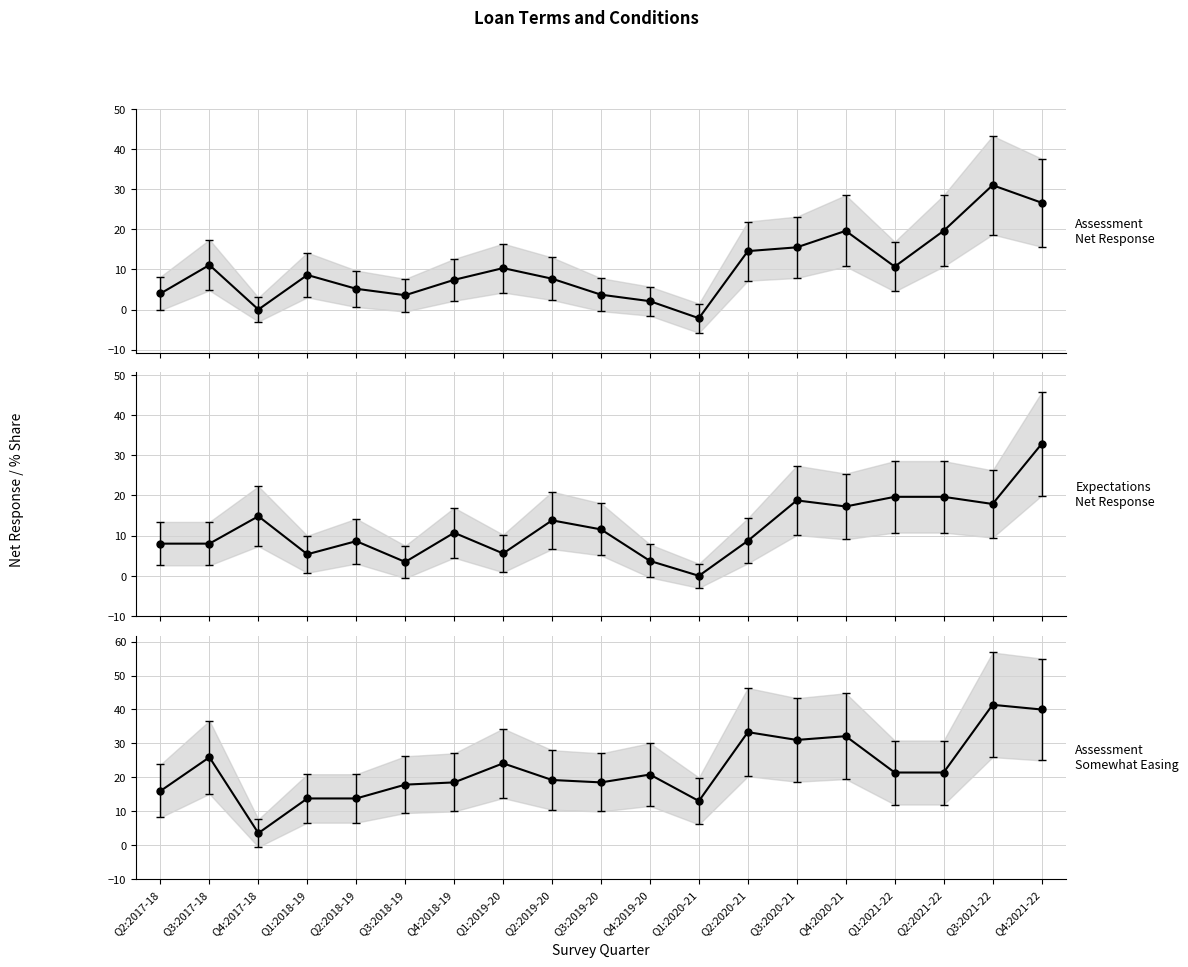

At which label does Assessment Net Response reach its peak?

Q3:2021-22